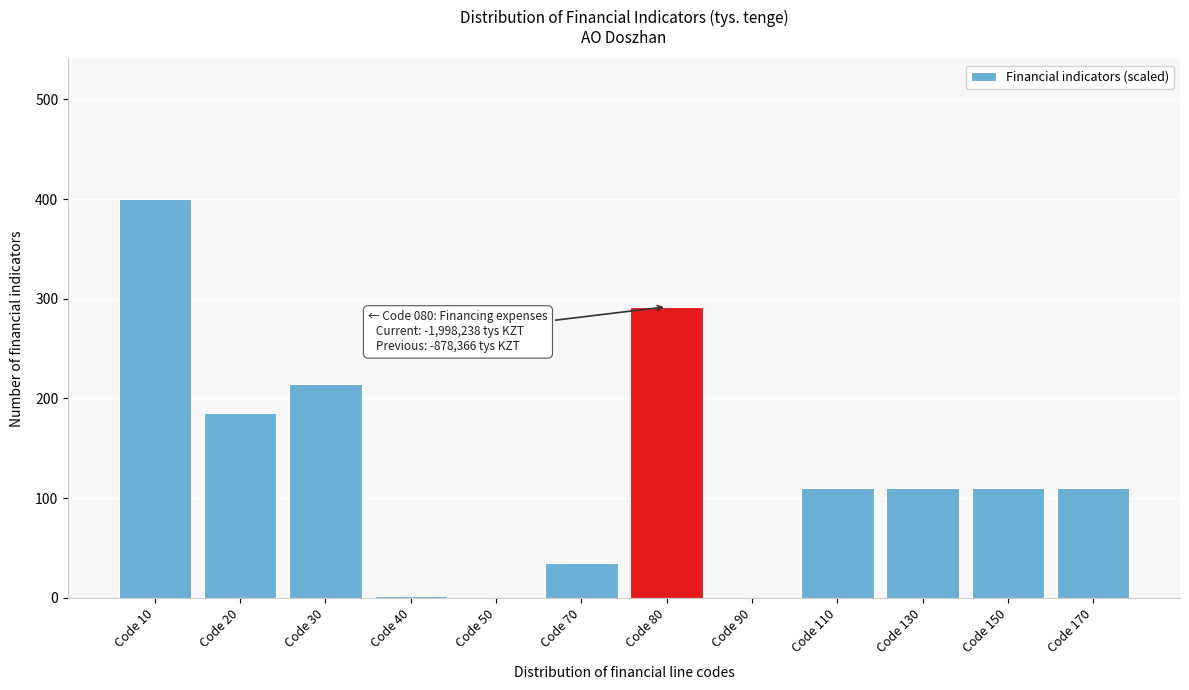

The chart shows a value of 0 at Code 90. True or false?

True